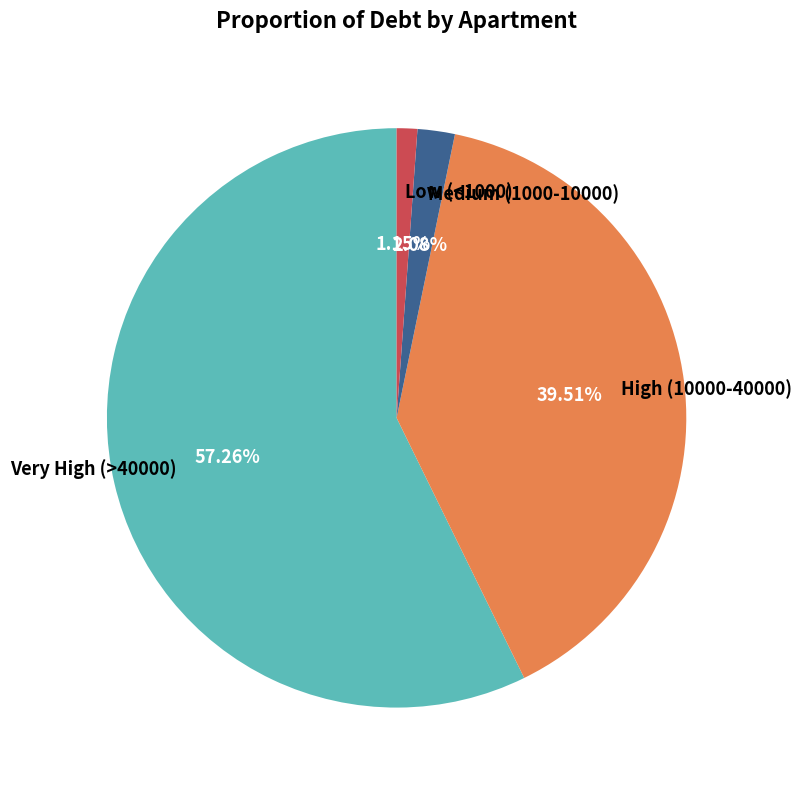

To the nearest percent, what is the difference between the largest and smallest slice percentages?

56%